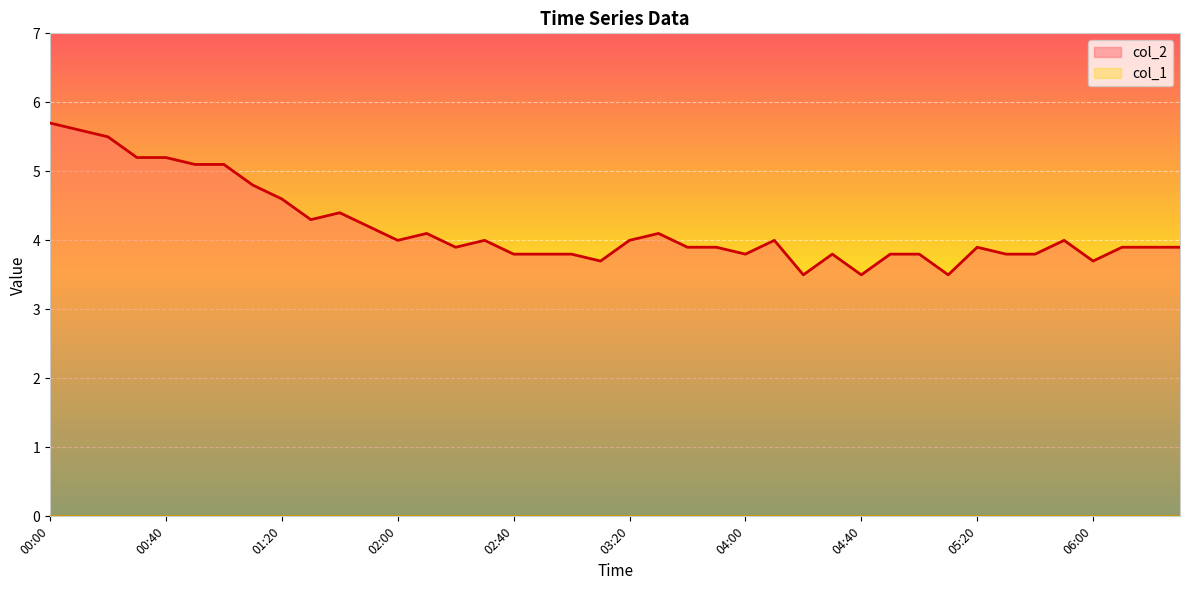

What is the maximum value shown in the chart?

5.7